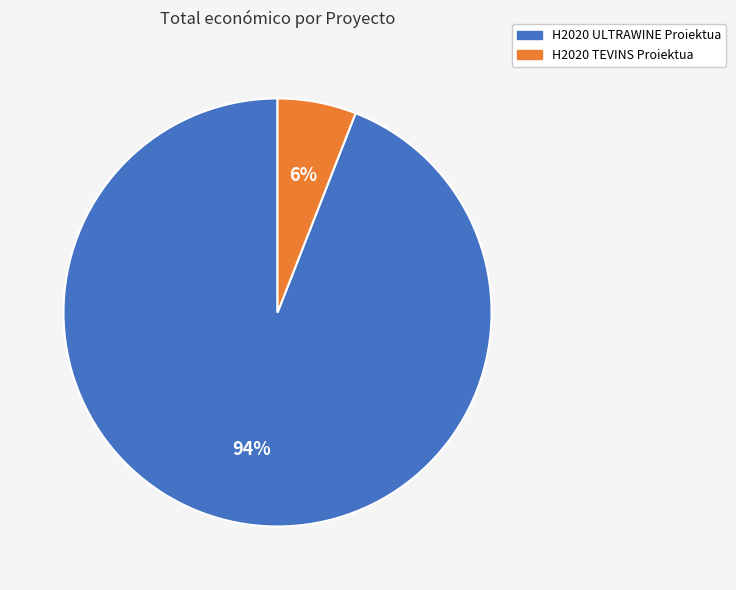

Which category accounts for the majority?

H2020 ULTRAWINE Proiektua